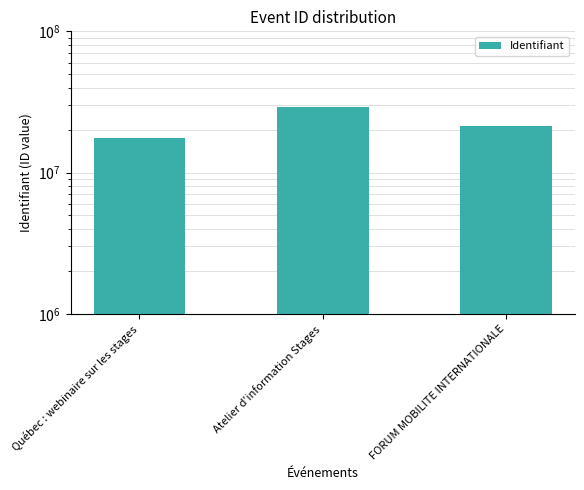

How many distinct data groups are displayed?

1